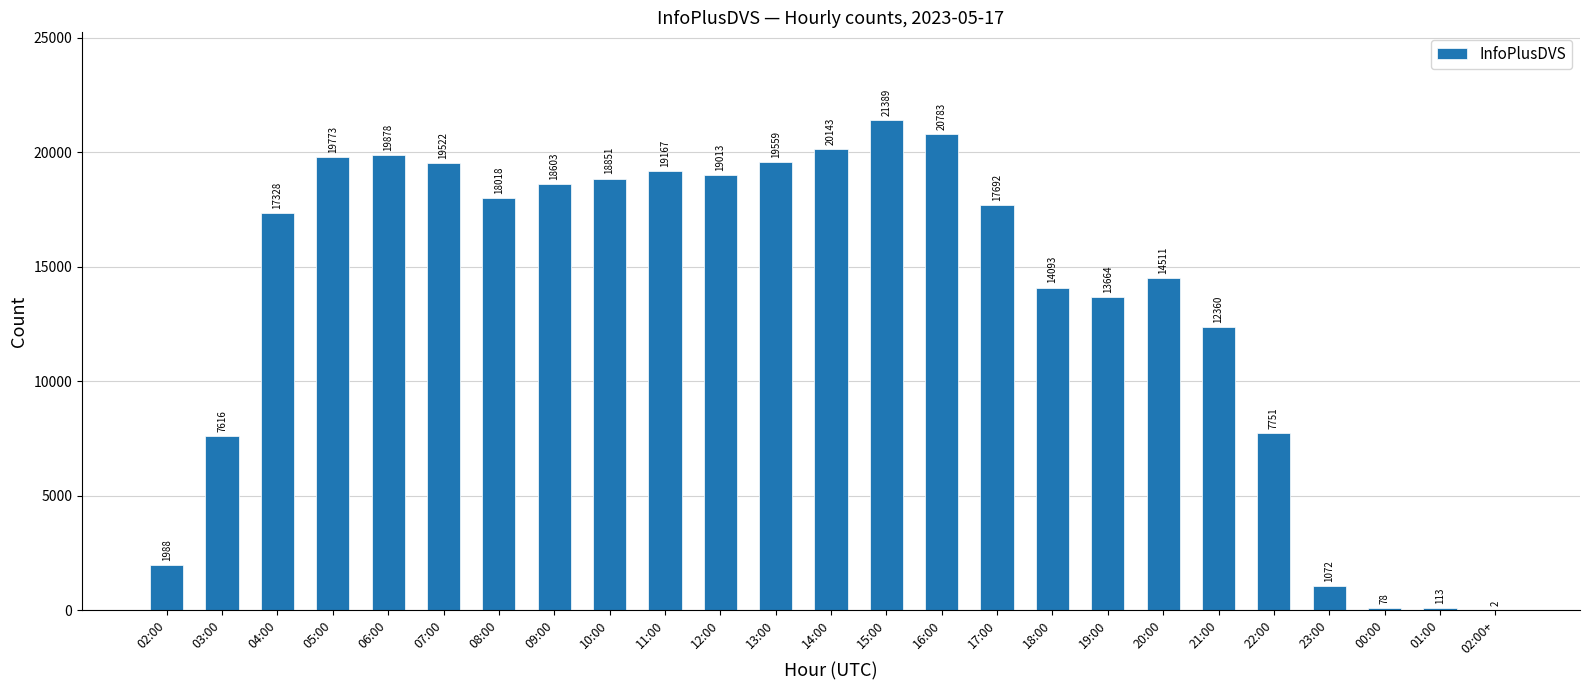

What is the maximum value shown in the chart?

21389